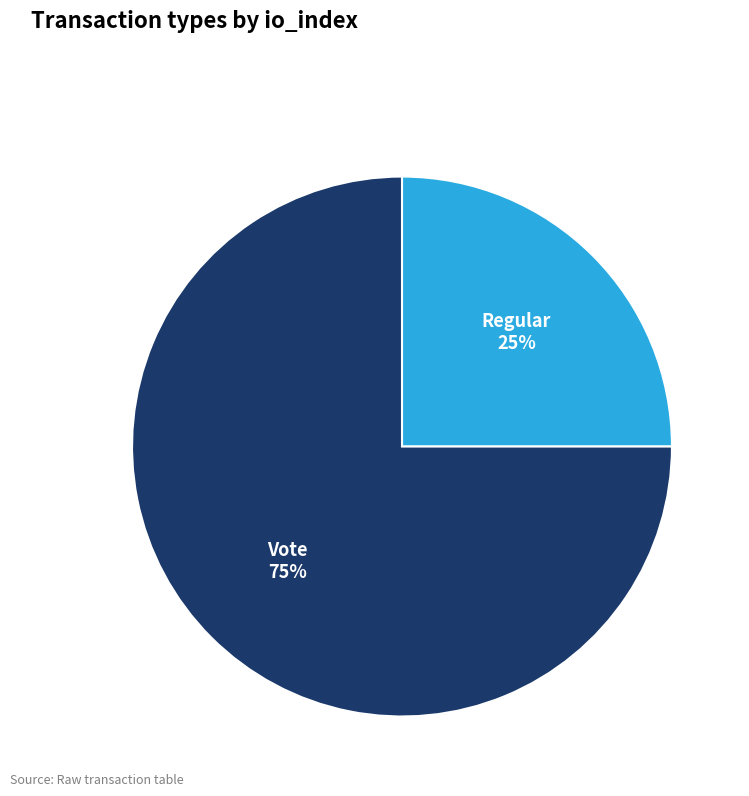

Is there a majority slice in this chart?

Yes